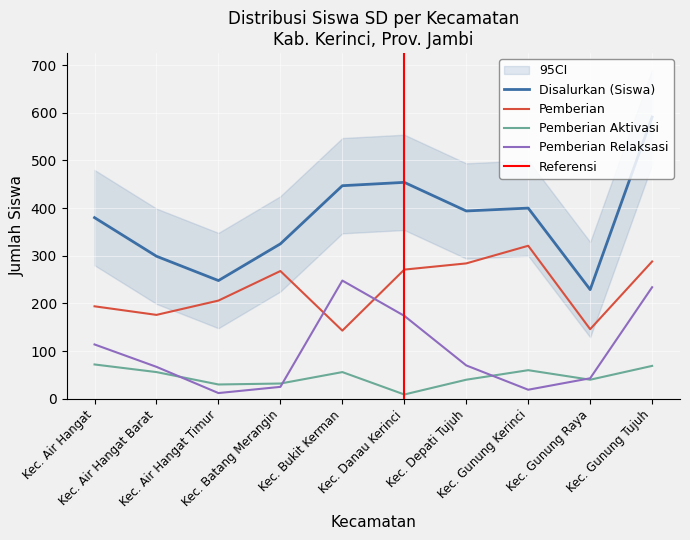

Read the Pemberian Relaksasi value at Kec. Gunung Raya.

43